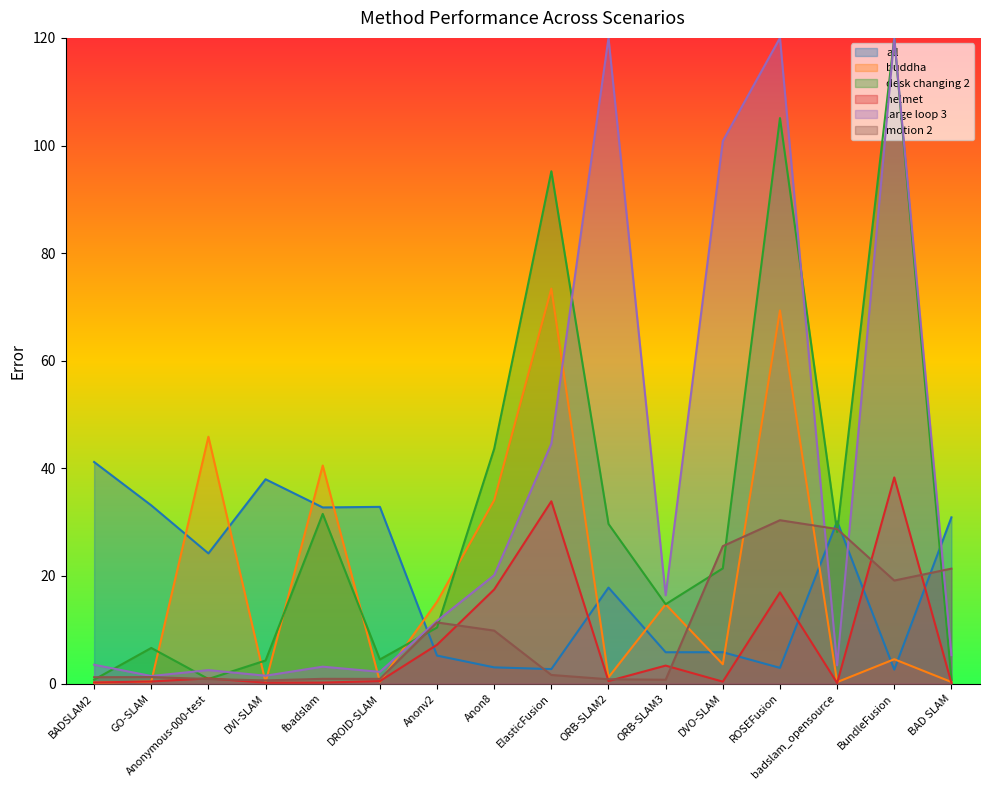

True or false: desk changing 2 has a value of 29.7 at DVO-SLAM.

False